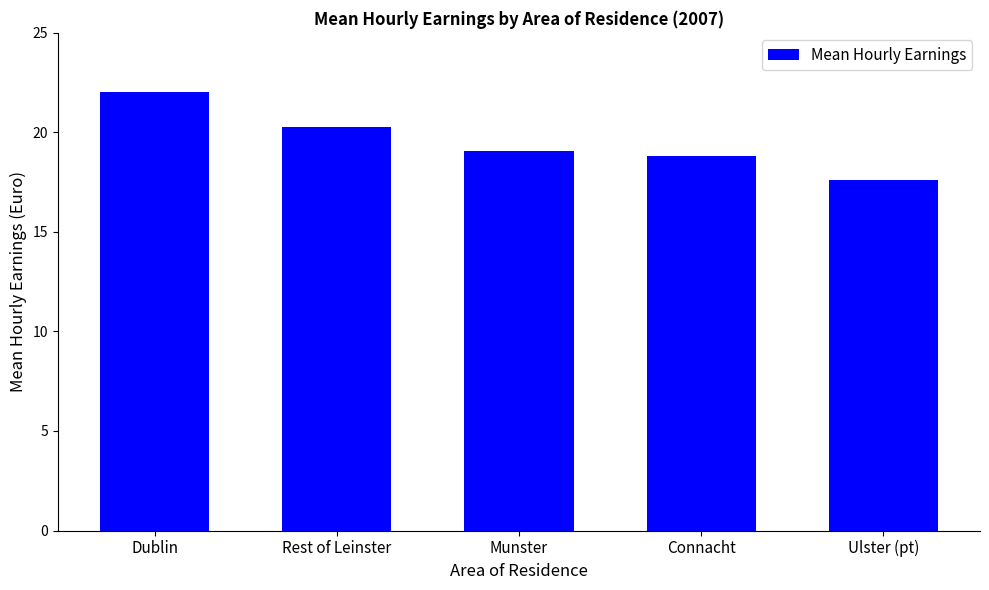

What is the difference between the maximum and second lowest values?

3.2